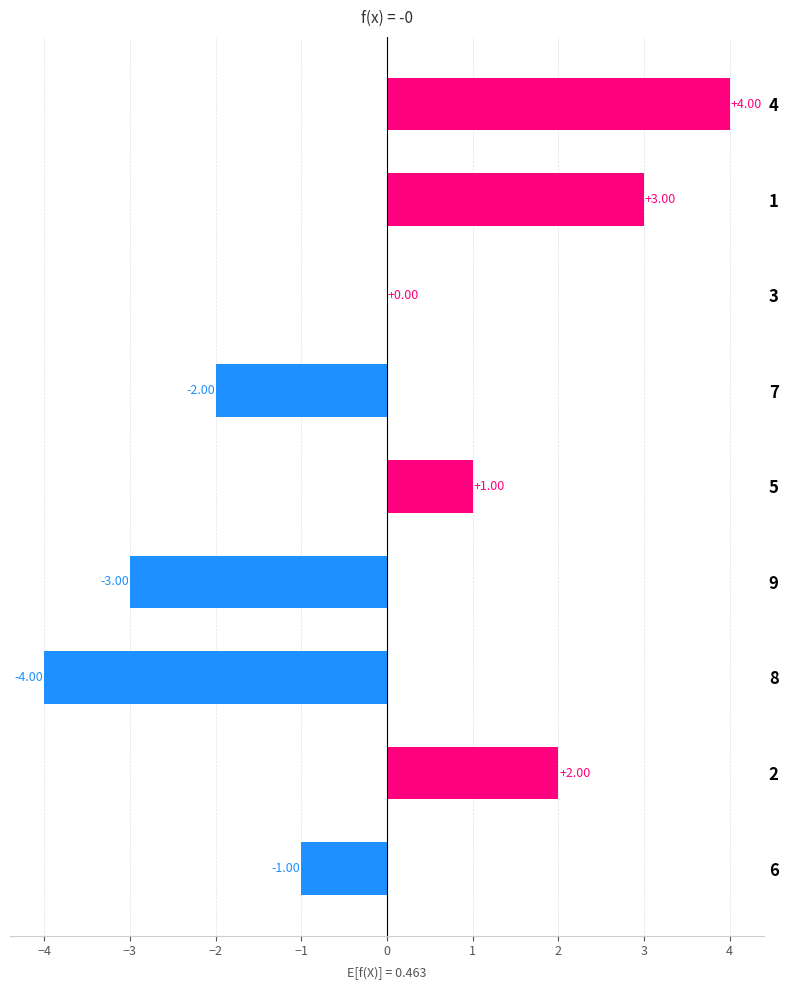

What is the sum of the values at 5 and 1?

4